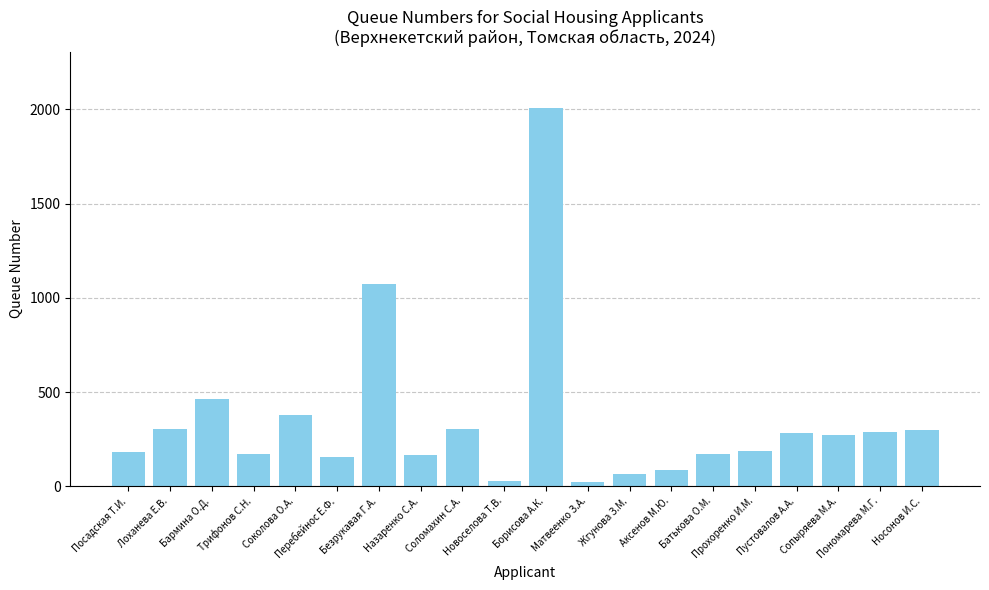

What is the greatest value displayed?

2004